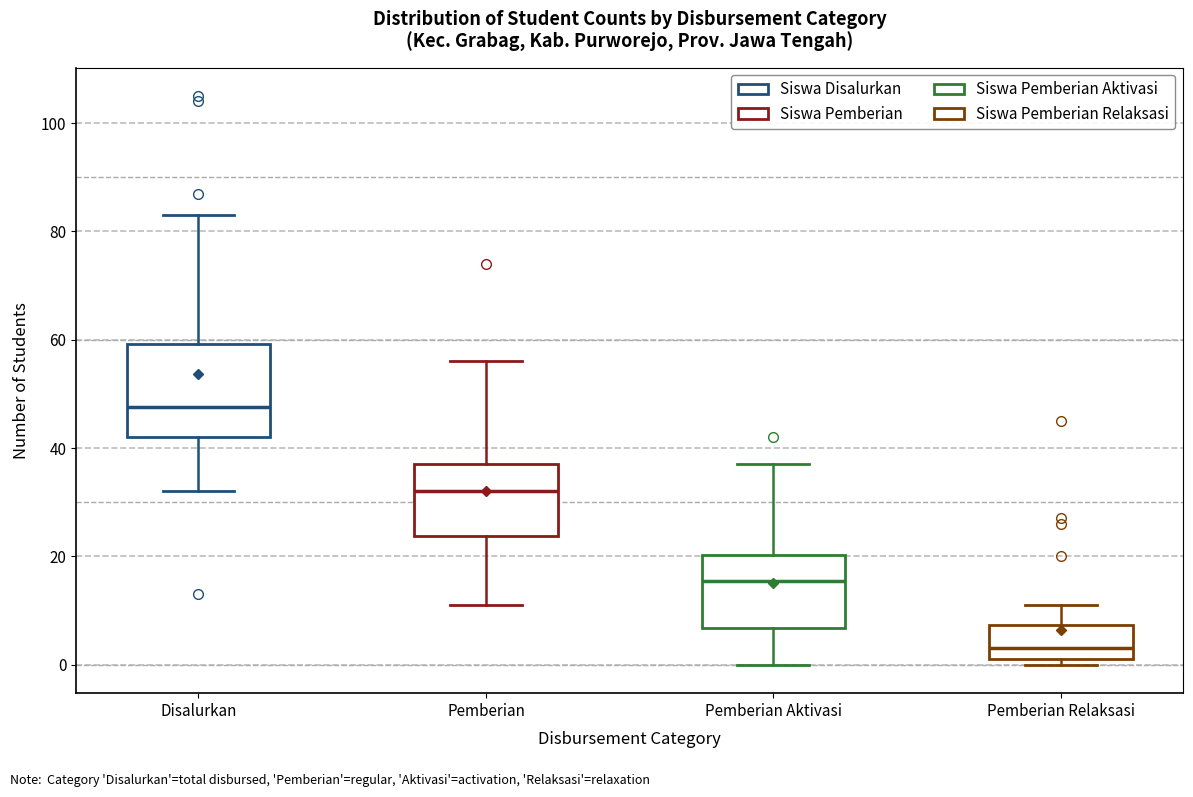

Where is the upper edge of the box for Pemberian Relaksasi on the y-axis? The values are not printed on the chart, so give them approximately, as read against the axis.

8